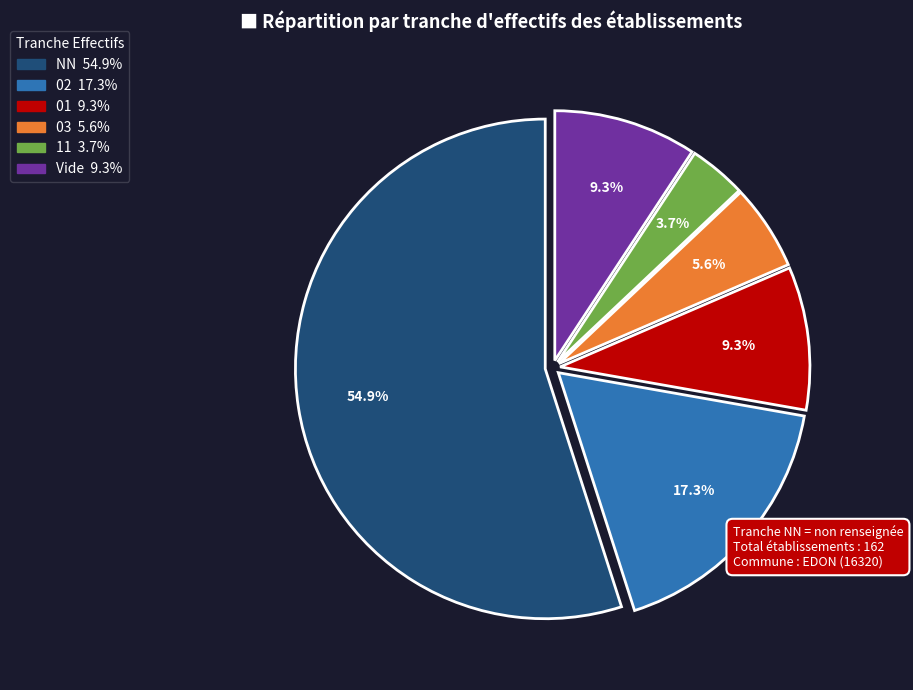

Does any single category account for the majority?

Yes